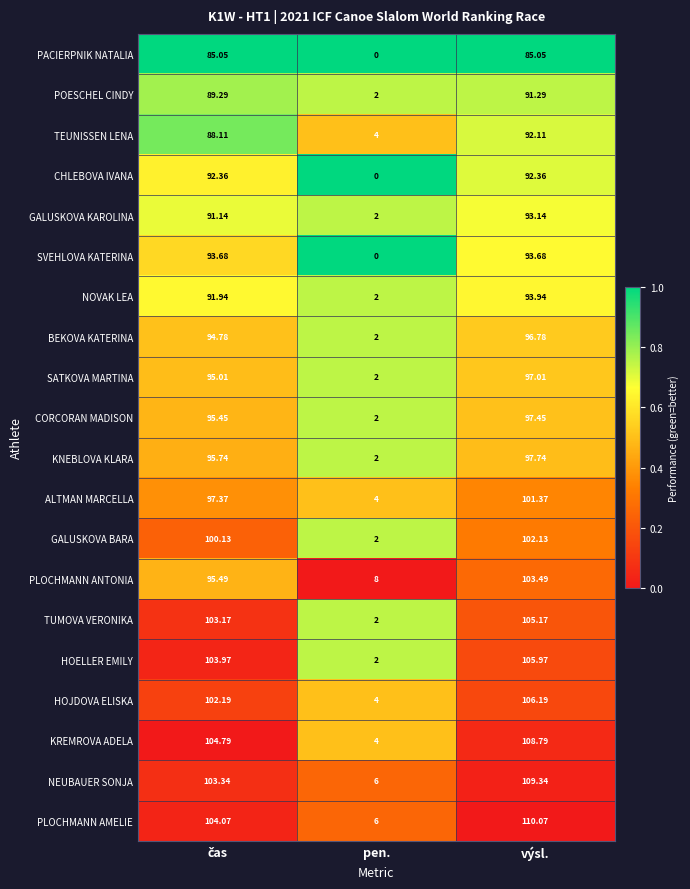

At which label does CORCORAN MADISON reach its peak?

výsl.